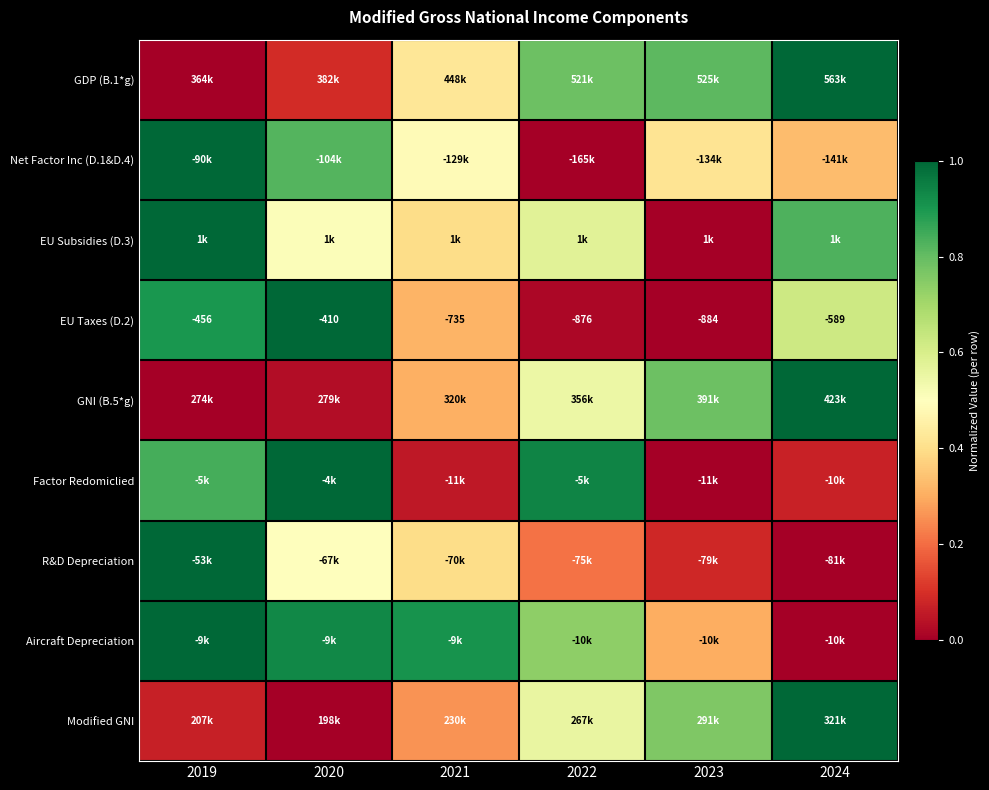

What is the difference between the highest and lowest values at 2024?

1.0